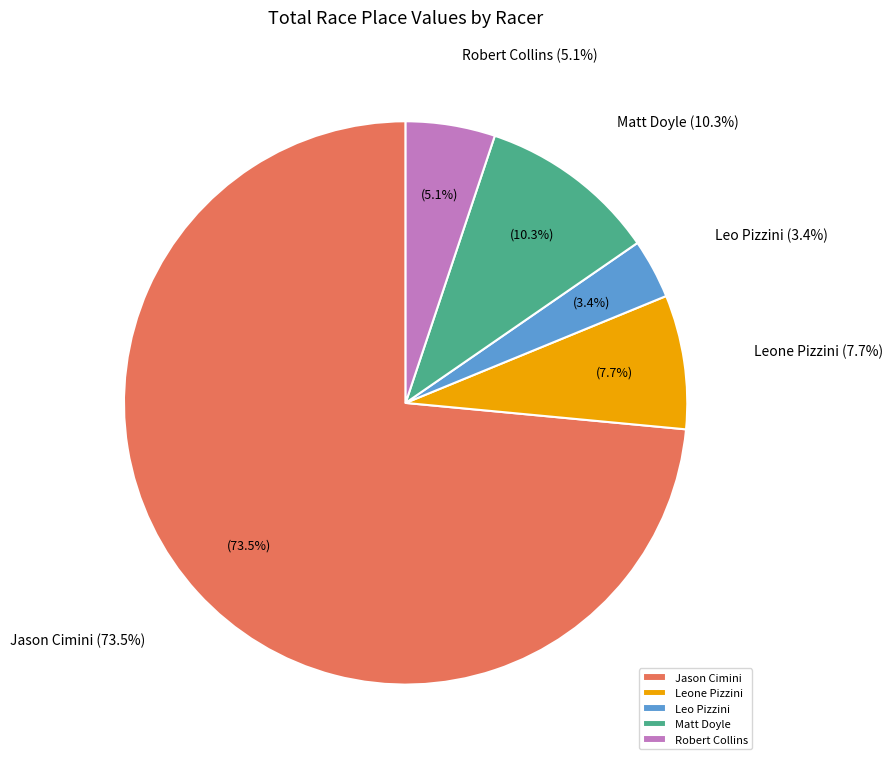

How many slices are in this pie chart?

5